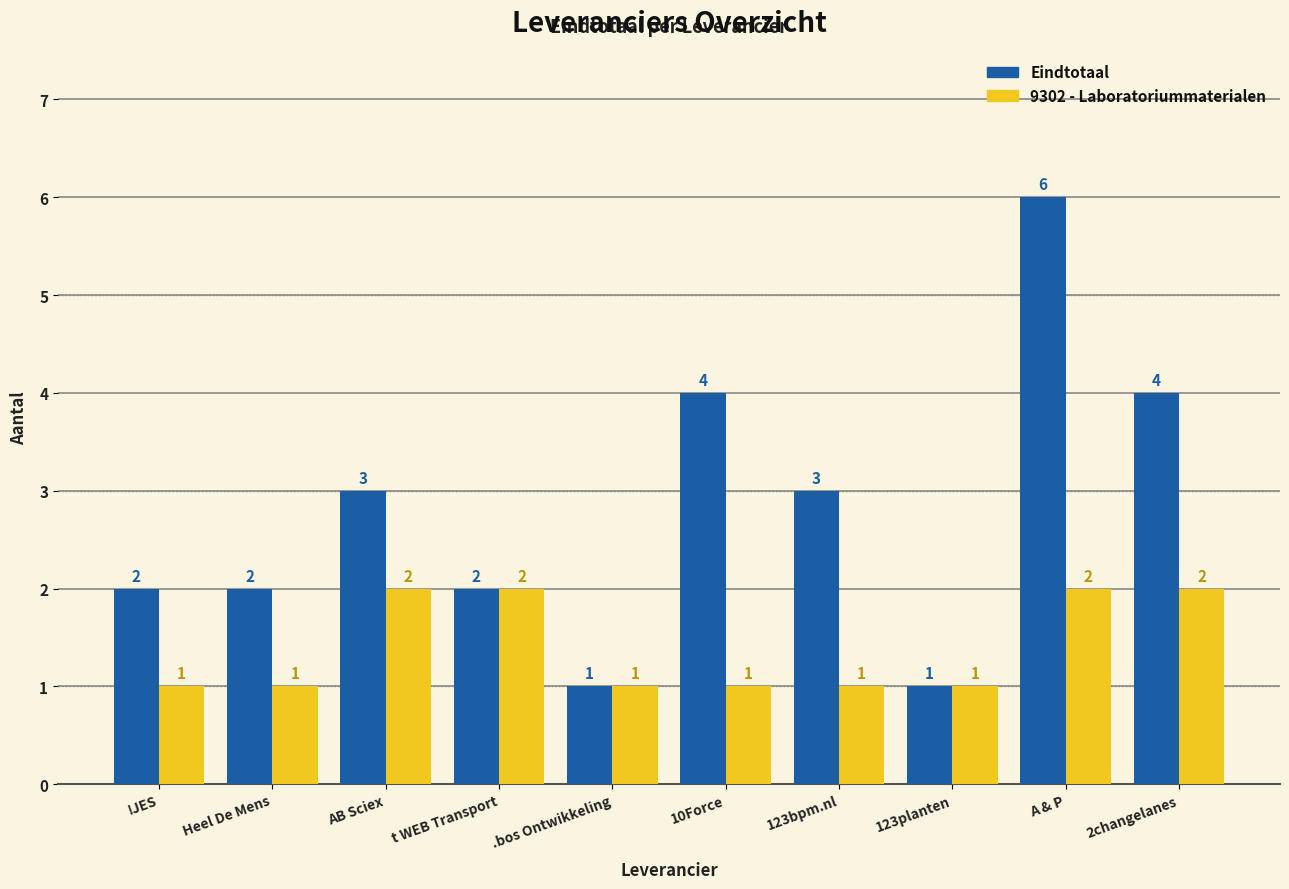

What position from the left is 123planten?

8